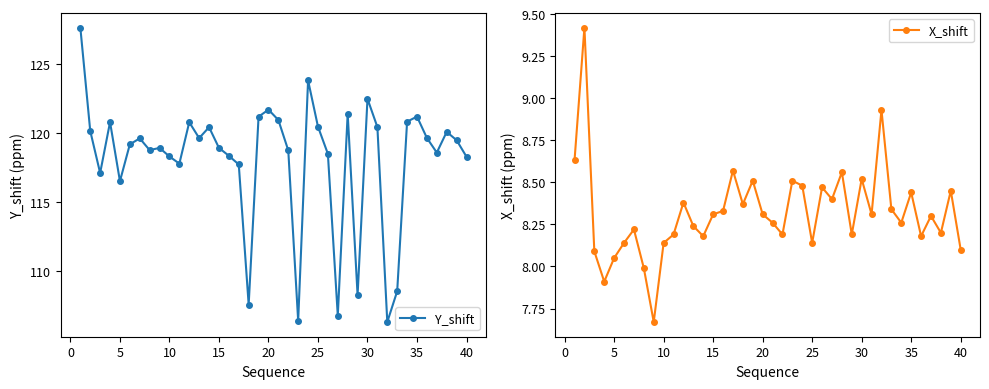

What are all the series names shown in the legend?

Y_shift, X_shift